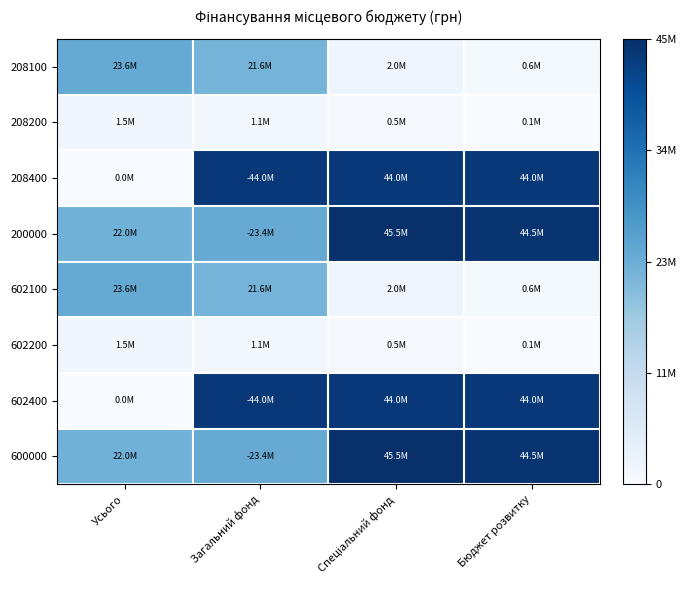

Rank the series at Спеціальний фонд from lowest to highest value.

208200, 602200, 208100, 602100, 208400, 602400, 200000, 600000